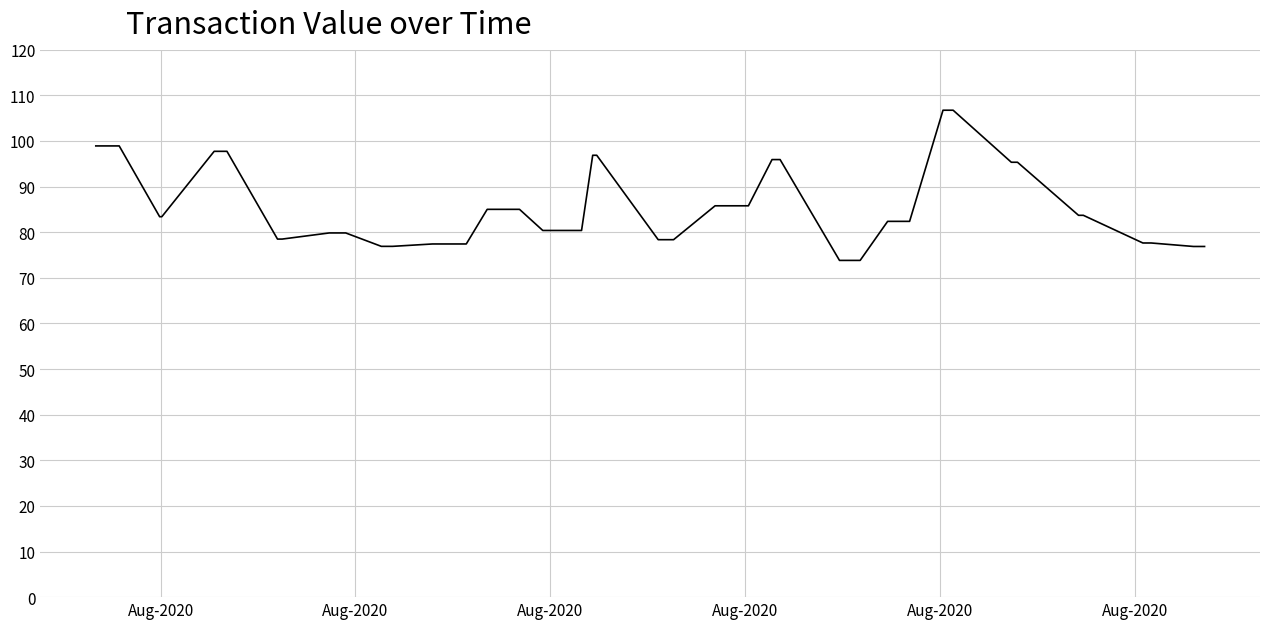

What is the smallest value displayed?

73.8